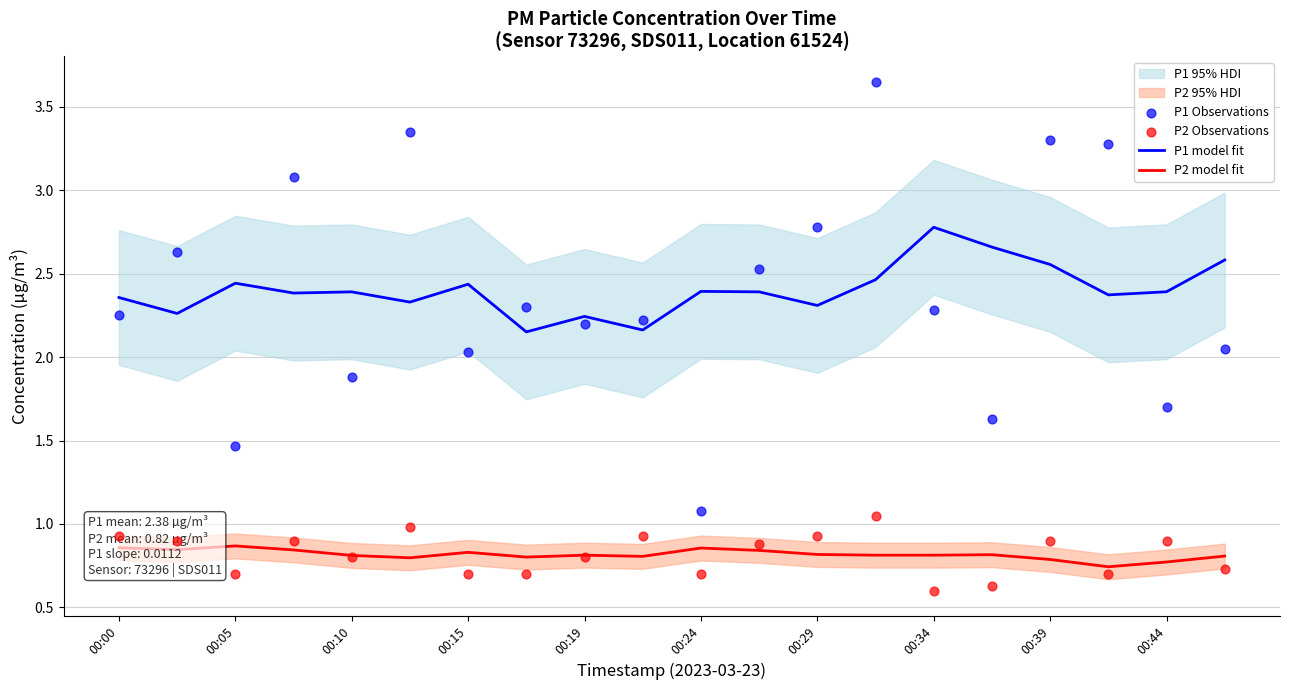

Which series reaches the maximum Y coordinate?

P1 Observations